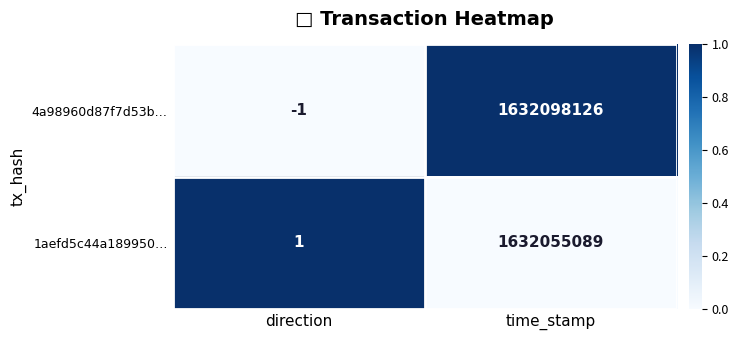

At which label is 1aefd5c44a189950… closest to 816027545?

direction